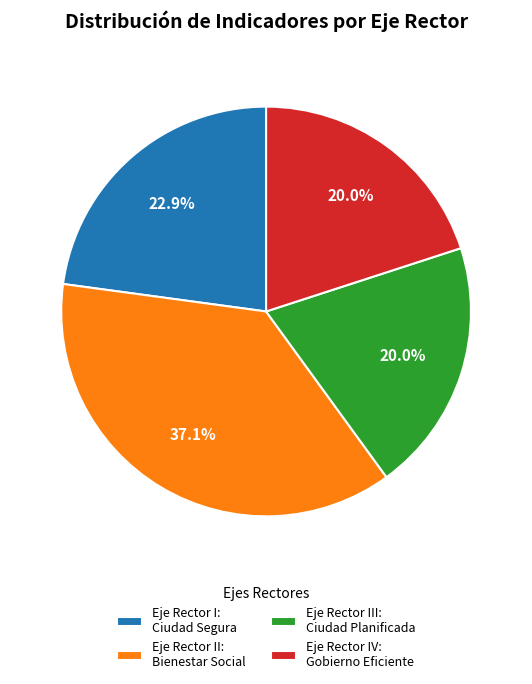

Between Eje Rector I: Ciudad Segura and Eje Rector IV: Gobierno Eficiente, which is larger?

Eje Rector I: Ciudad Segura